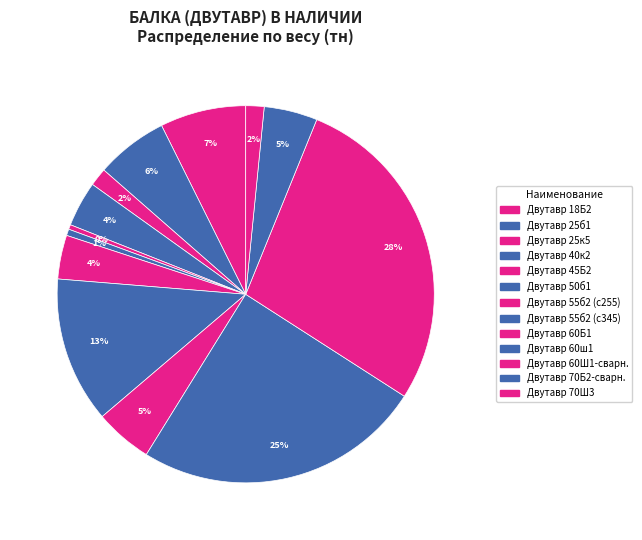

What is the smallest slice in the pie chart?

Двутавр 45Б2